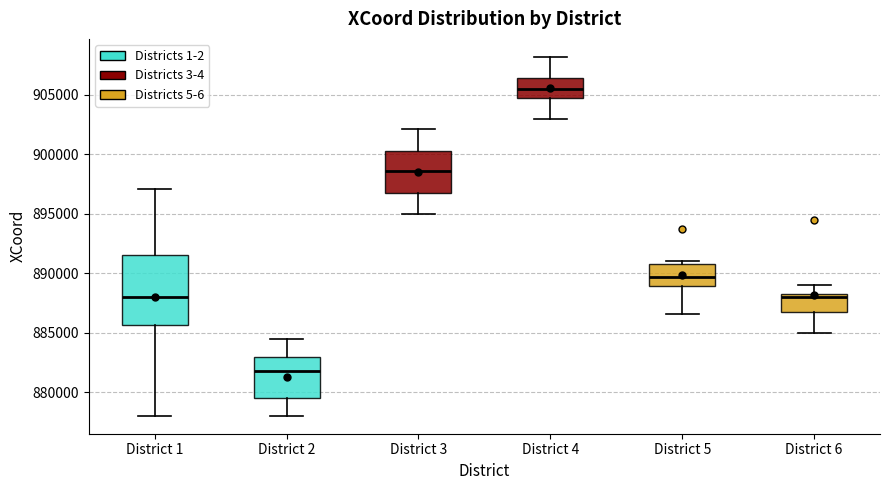

Reading left to right, read every box against the y-axis: the position of its median line, the range the box covers, and the ends of its whiskers. The values are not printed on the chart, so give them approximately, as read against the axis.

District 1: median 888000, box 885500 to 891500, whiskers 878000 to 897000
District 2: median 882000, box 879500 to 883000, whiskers 878000 to 884500
District 3: median 898500, box 897000 to 900500, whiskers 895000 to 902000
District 4: median 905500, box 904500 to 906500, whiskers 903000 to 908000
District 5: median 889500, box 889000 to 891000, whiskers 886500 to 891000 (just above the box's upper edge)
District 6: median 888000, box 887000 to 888500, whiskers 885000 to 889000